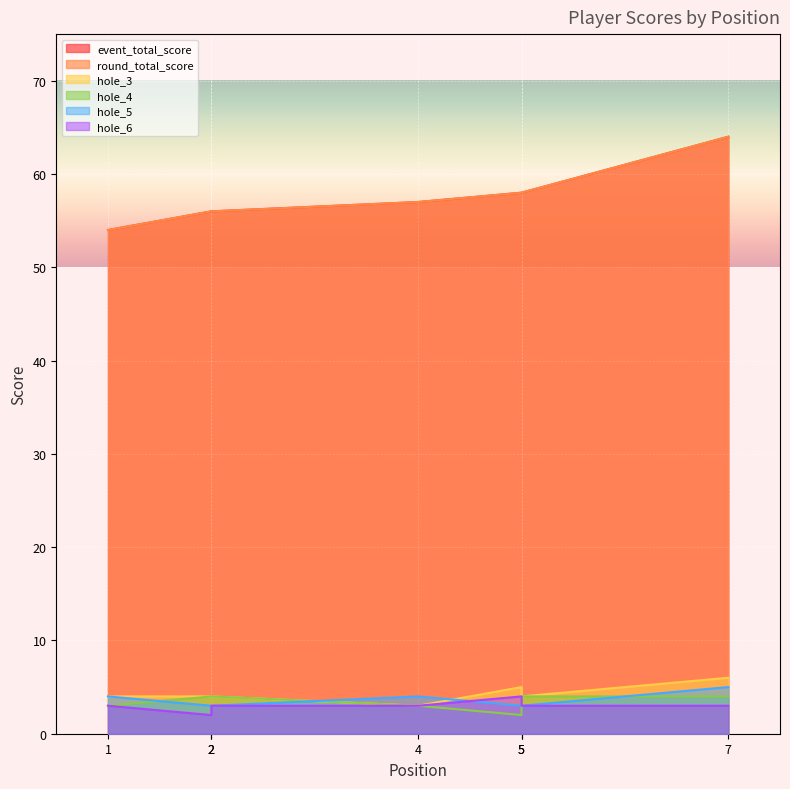

What is the spread (max minus min) of values at 5?

56